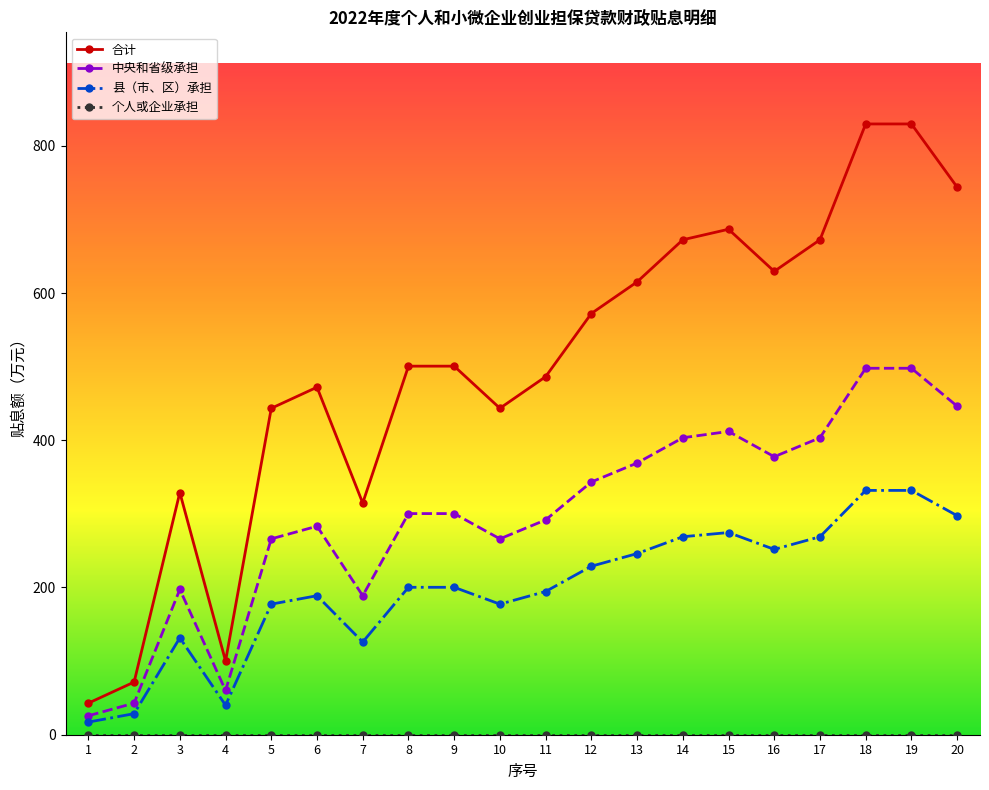

At which category does 合计 reach its first local valley?

4